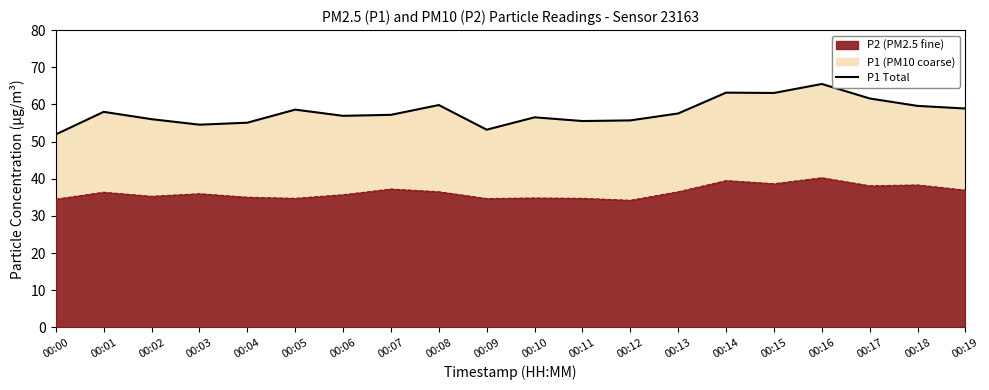

True or false: the data shows 57.2 at 00:07.

True